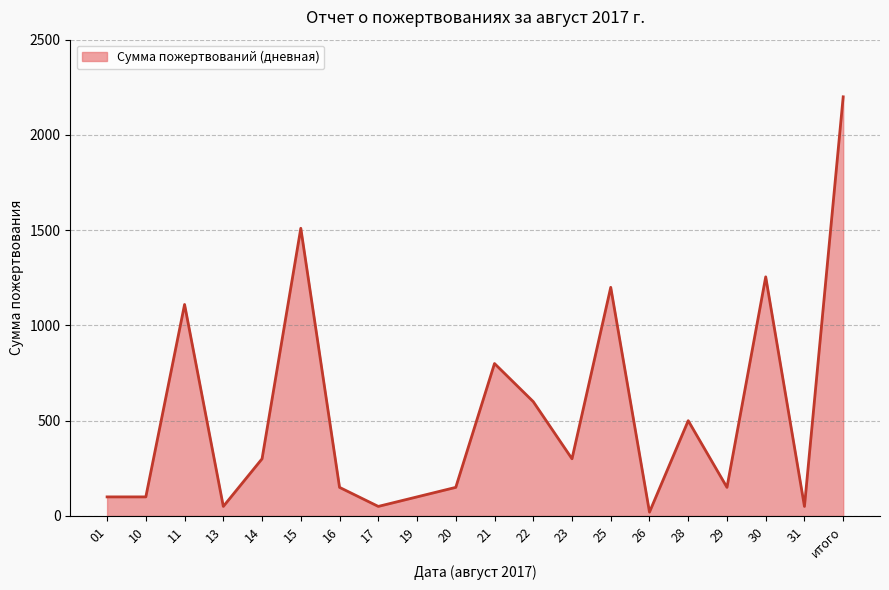

Reading left to right, list all the values displayed in this chart.

100	100	1110	50	300	1510	150	50	100	150	800	600	300	1200	20	500	150	1255	50	2200